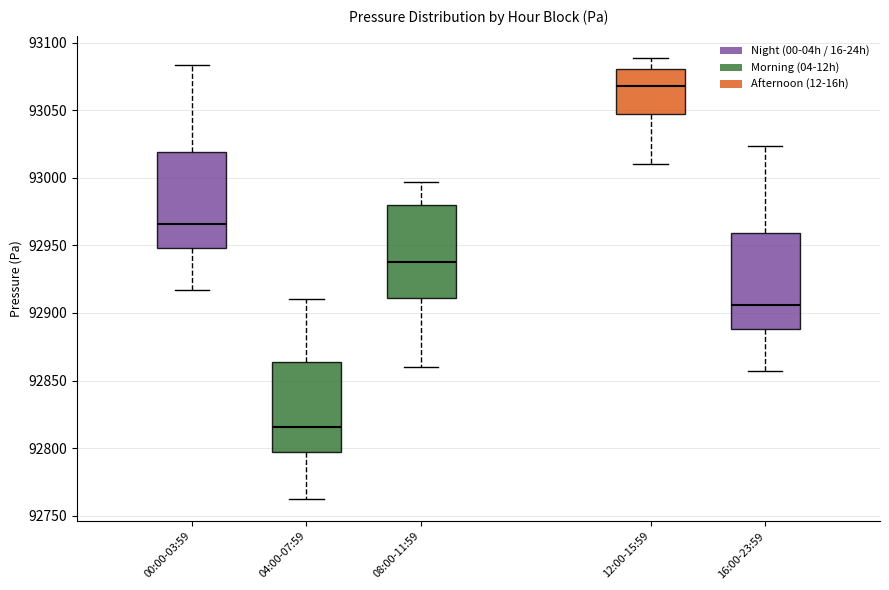

Reading left to right, read every box against the y-axis: the position of its median line, the range the box covers, and the ends of its whiskers. The values are not printed on the chart, so give them approximately, as read against the axis.

00:00-03:59: median 92965, box 92950 to 93020, whiskers 92915 to 93085
04:00-07:59: median 92815, box 92795 to 92865, whiskers 92760 to 92910
08:00-11:59: median 92940, box 92910 to 92980, whiskers 92860 to 92995
12:00-15:59: median 93070, box 93045 to 93080, whiskers 93010 to 93090
16:00-23:59: median 92905, box 92890 to 92960, whiskers 92855 to 93025